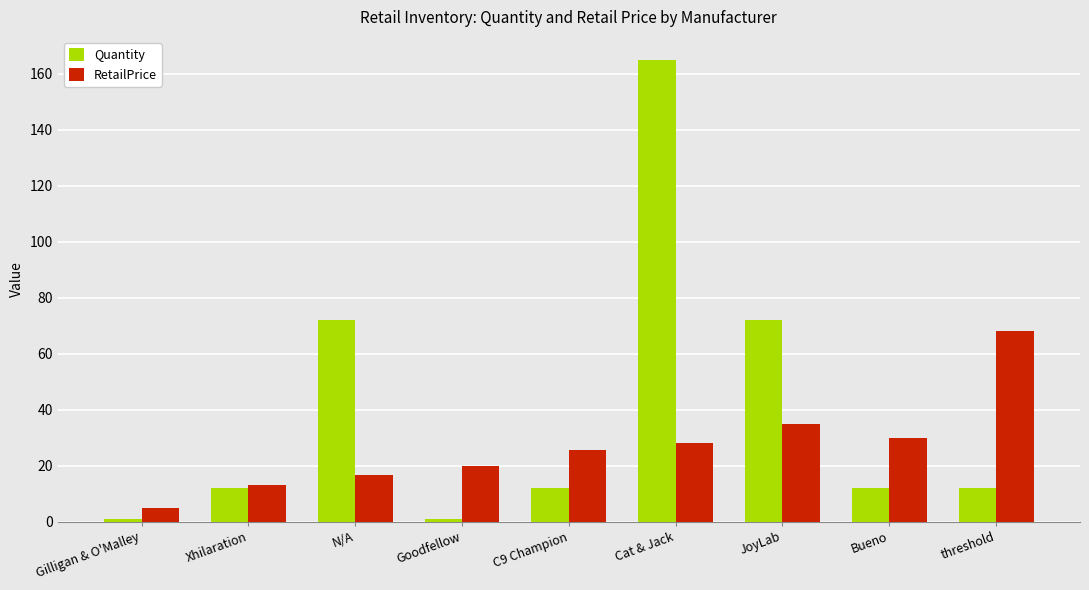

At which label does Quantity reach its peak?

Cat & Jack